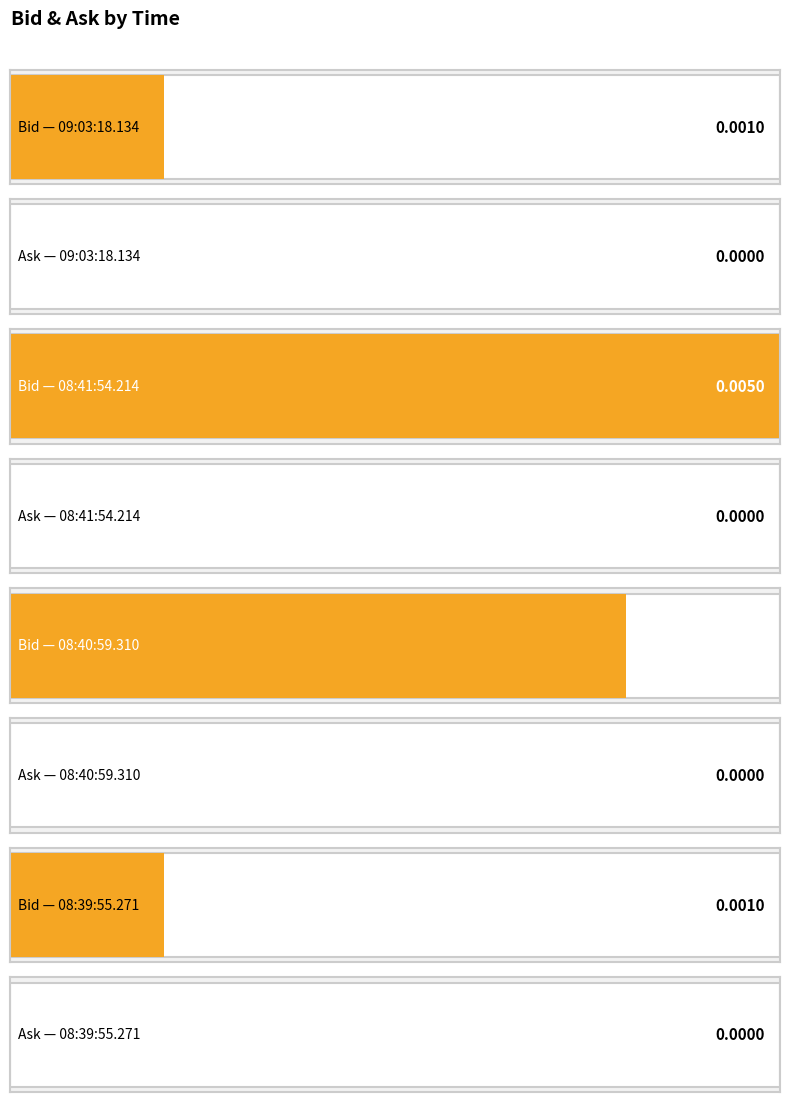

Which series has the largest total across all categories?

Bid